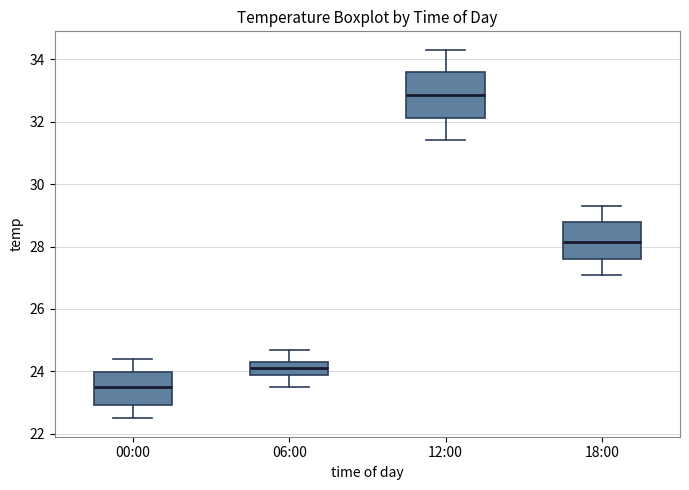

Reading left to right, transcribe this box plot: for each box, give where its median line is, the range the box spans, and where its two whiskers end, as read against the y-axis. The values are not printed on the chart, so give them approximately, as read against the axis.

00:00: median 23.6, box 23.0 to 24.0, whiskers 22.6 to 24.4
06:00: median 24.2, box 24.0 to 24.4, whiskers 23.6 to 24.8
12:00: median 32.8, box 32.2 to 33.6, whiskers 31.4 to 34.4
18:00: median 28.2, box 27.6 to 28.8, whiskers 27.2 to 29.4